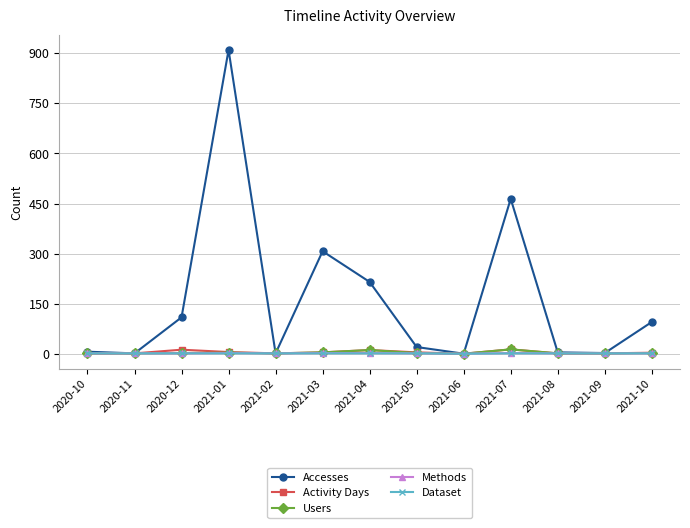

What is the difference between the maximum and minimum values in the Accesses series?

910